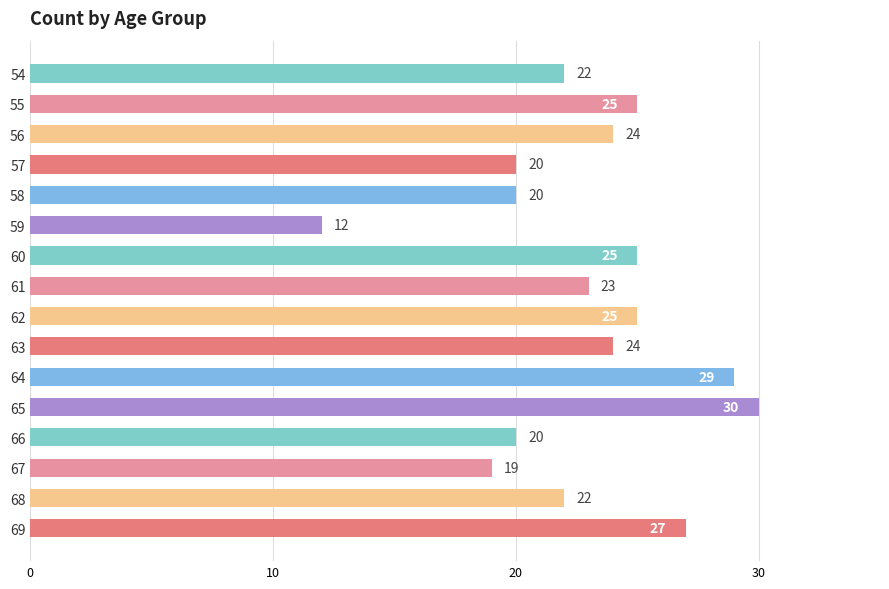

What is the greatest value displayed?

30